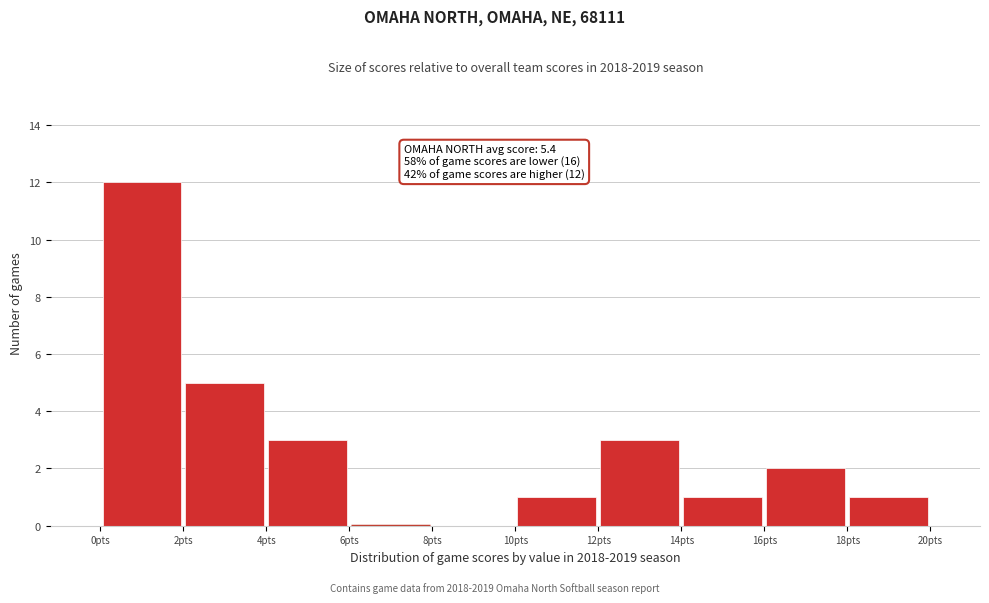

Over which range of the x-axis is the bar tallest?

0 to 2